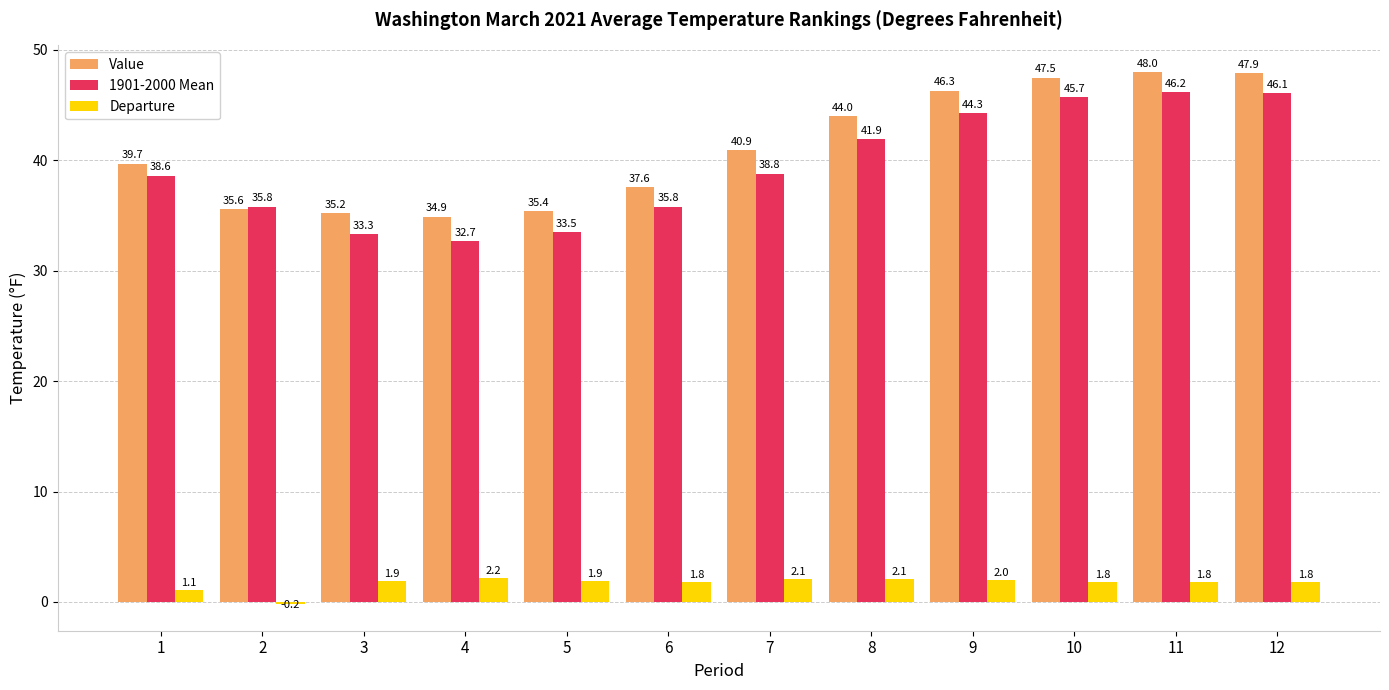

What is the average value of the Departure series?

1.7